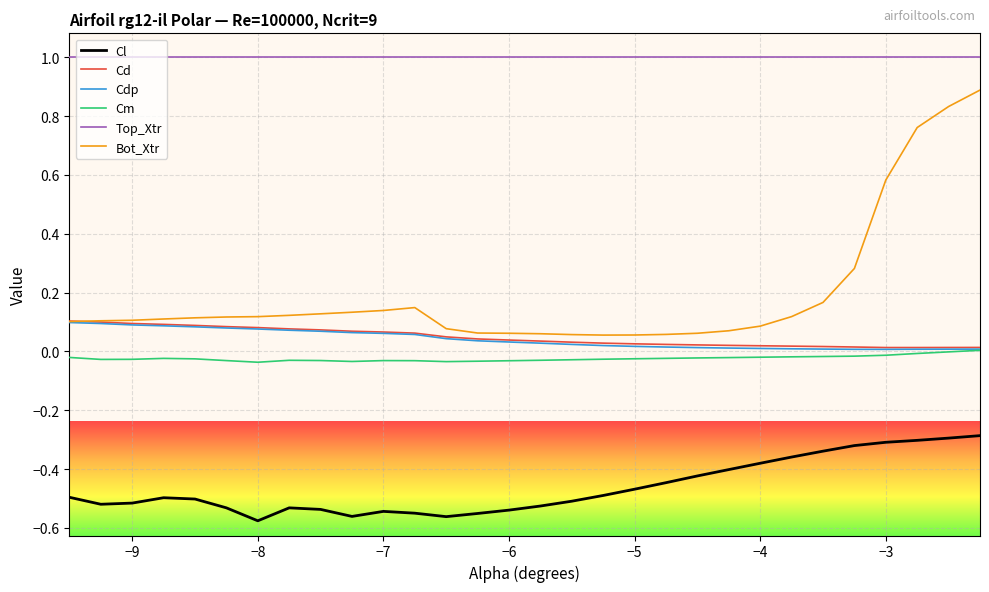

True or false: Cd and Cl cross at least once.

False